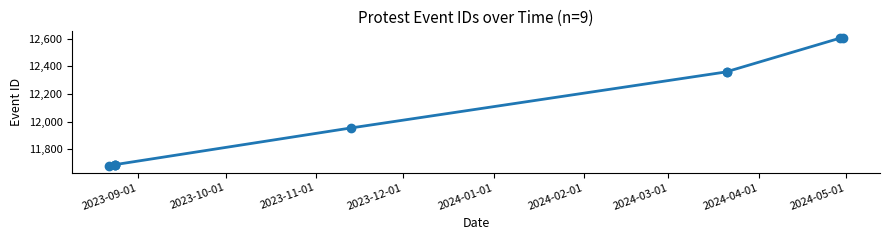

Which has a higher value, 2024-05-01 or 2024-03-01?

2024-05-01